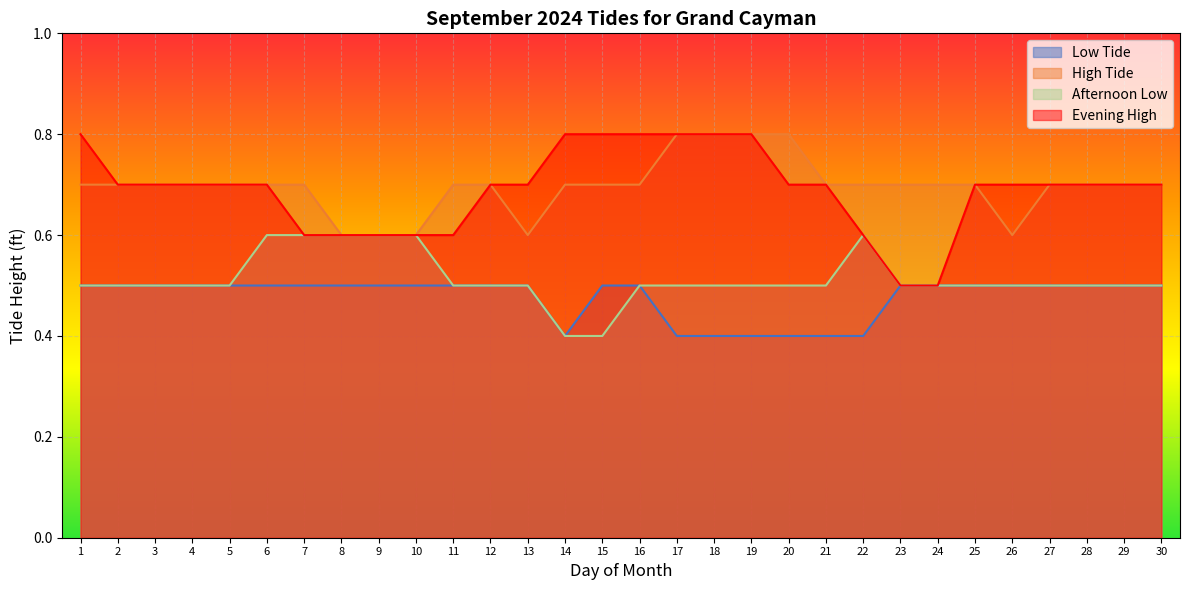

What is the difference between the maximum and minimum values in the Evening High series?

0.3